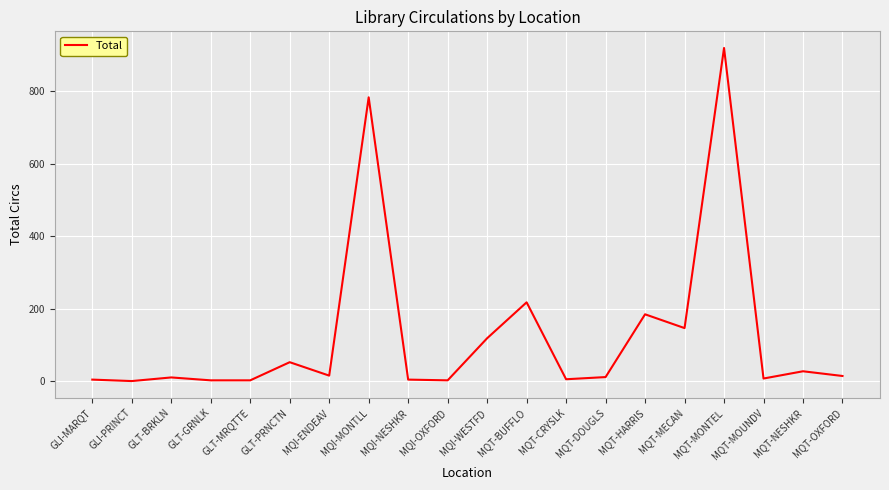

What is the average value?

127